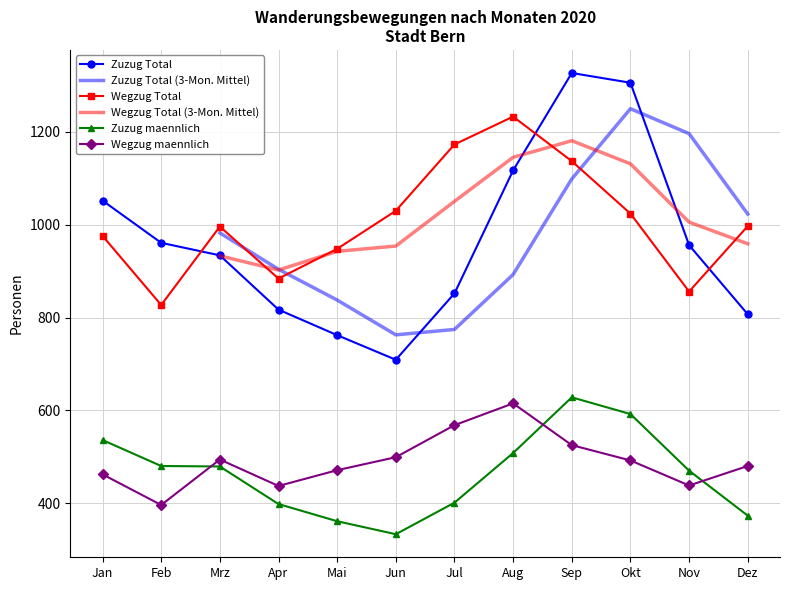

True or false: Zuzug maennlich and Wegzug Total intersect in this chart.

False